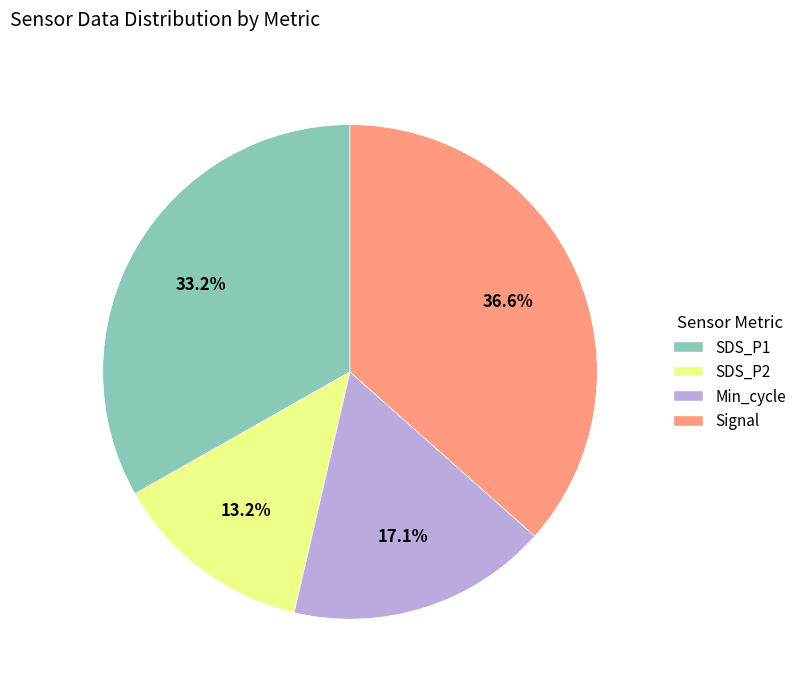

Does any single category account for the majority?

No